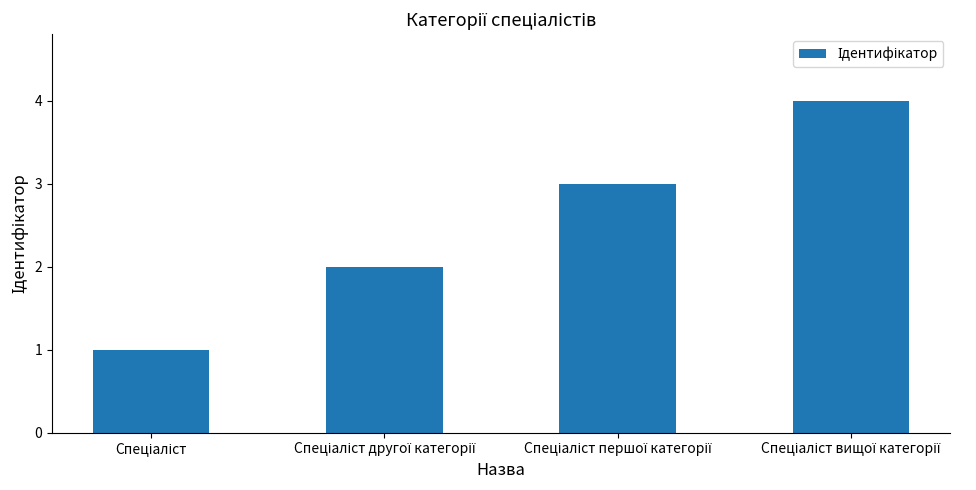

What is the value of the 3rd bar from the left?

3